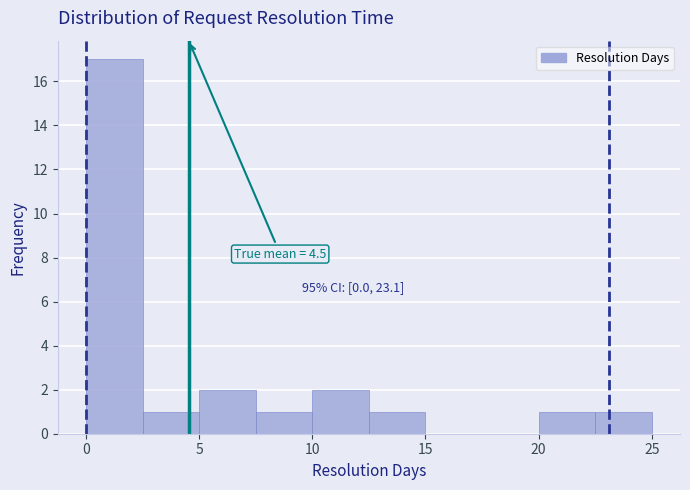

Which range on the x-axis has the tallest bar?

0.0 to 2.5